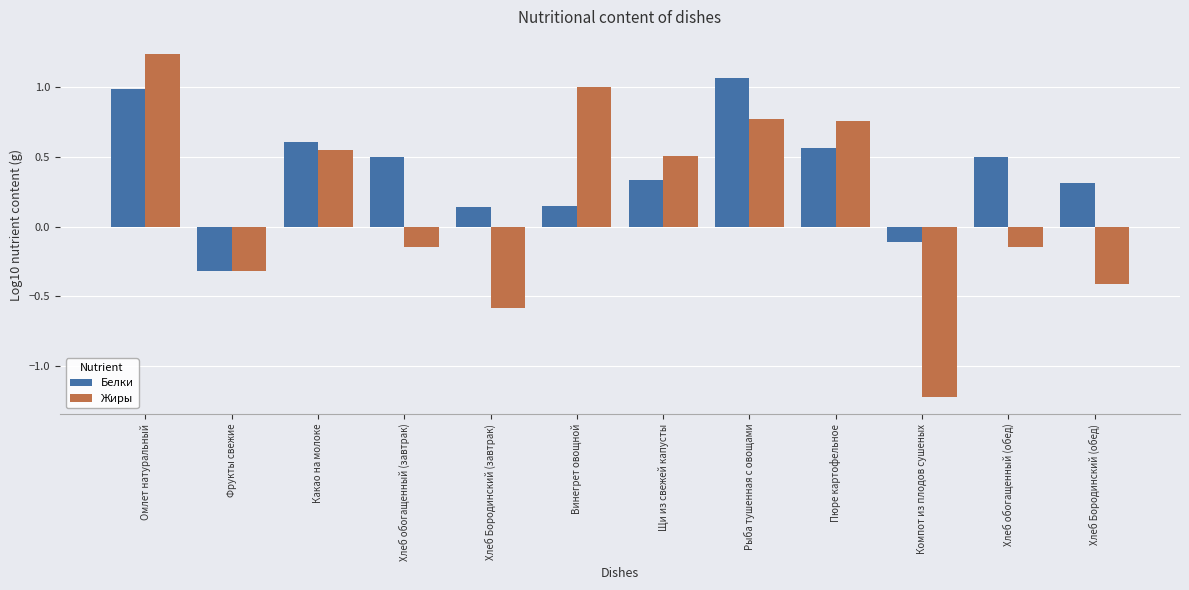

How many positive values does the Белки series have?

10